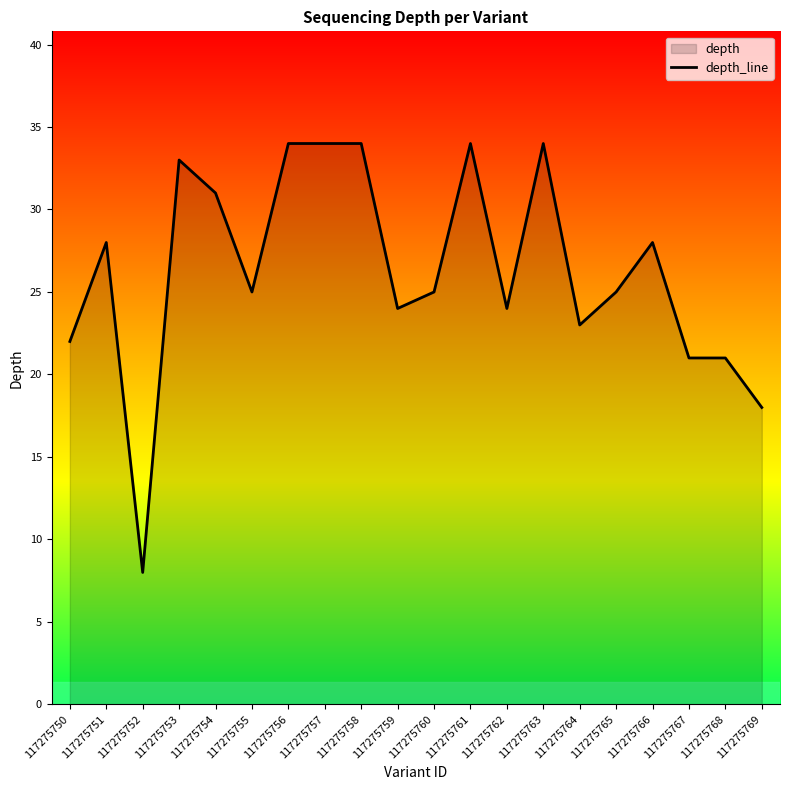

The value at 117275755 is 25. True or false?

True